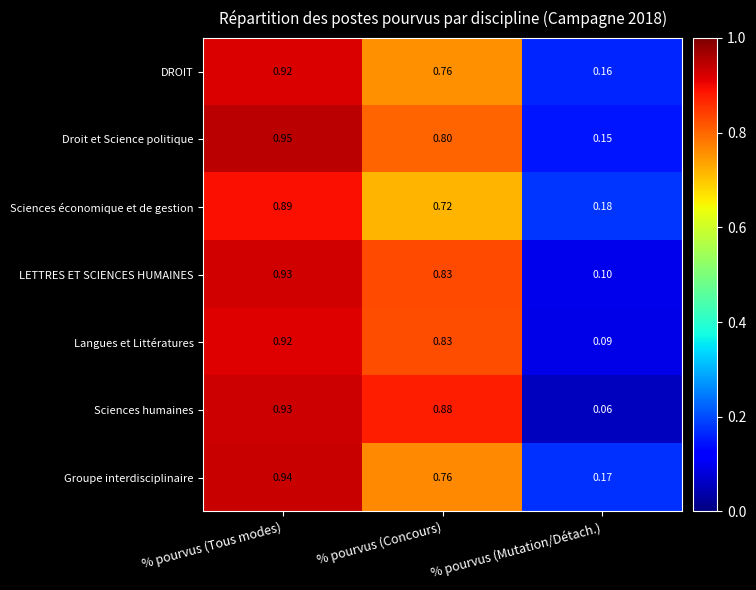

At which label does Sciences économique et de gestion reach its peak?

% pourvus (Tous modes)